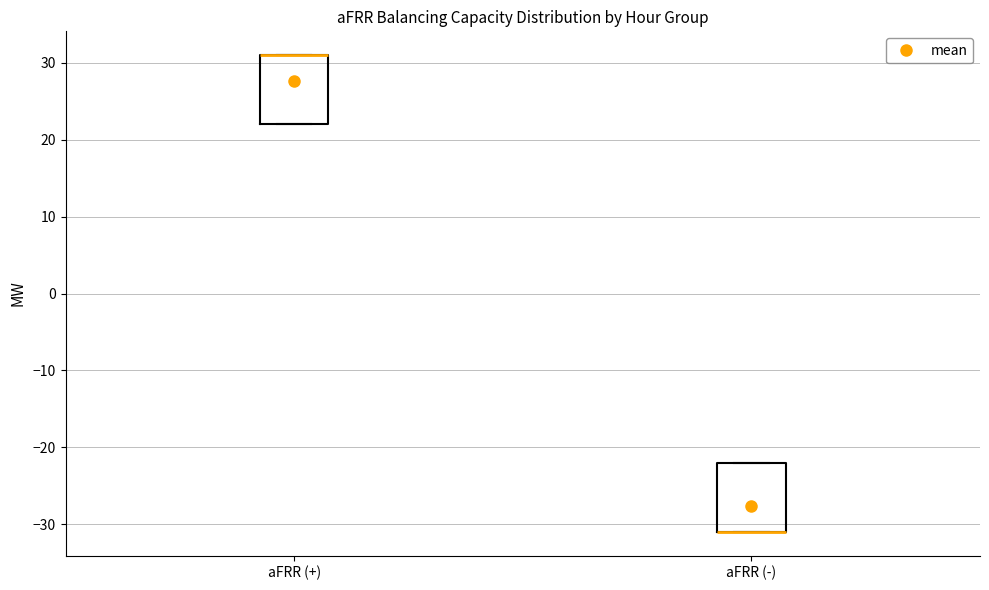

Where is the upper edge of the box for aFRR (+) on the y-axis? The values are not printed on the chart, so give them approximately, as read against the axis.

31